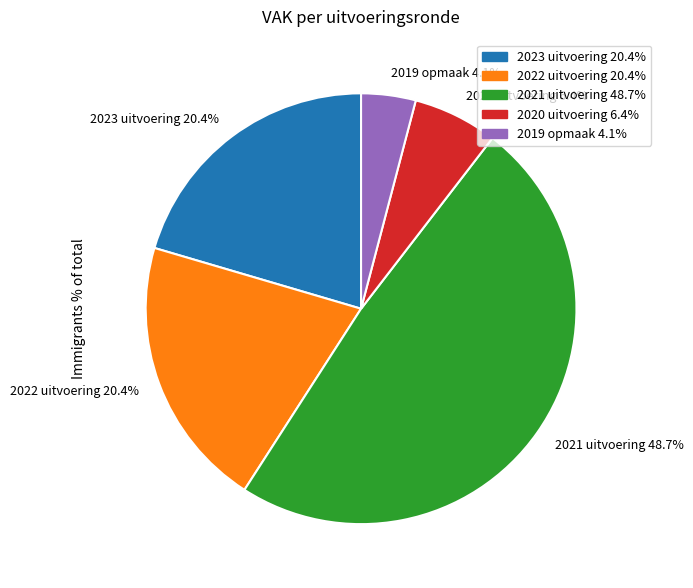

Which slice is the largest?

2021 uitvoering